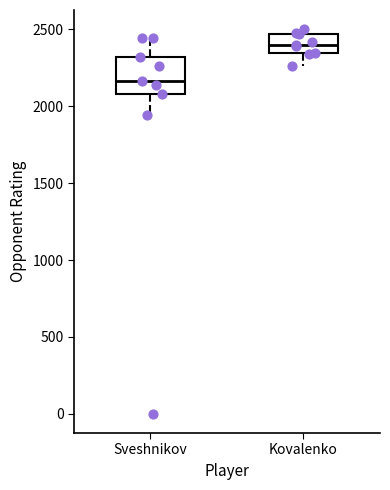

Which box is the tallest, from its lower edge to its upper edge?

Sveshnikov